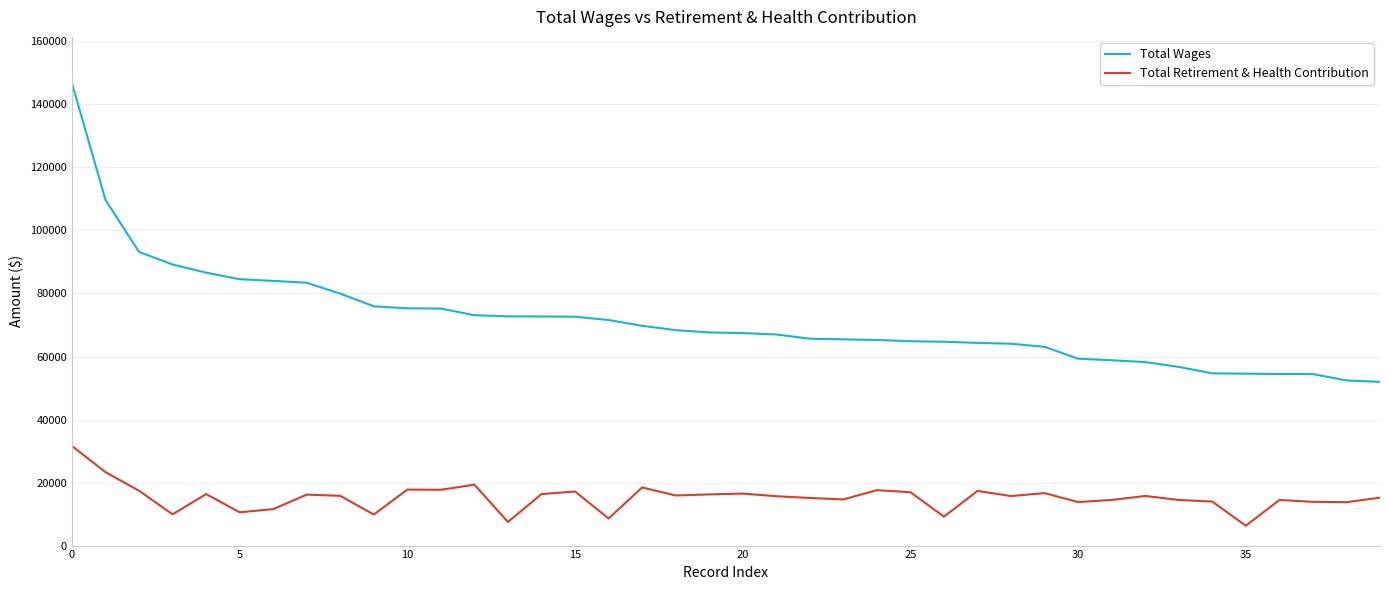

Is this an area chart (filled region under the line)?

No